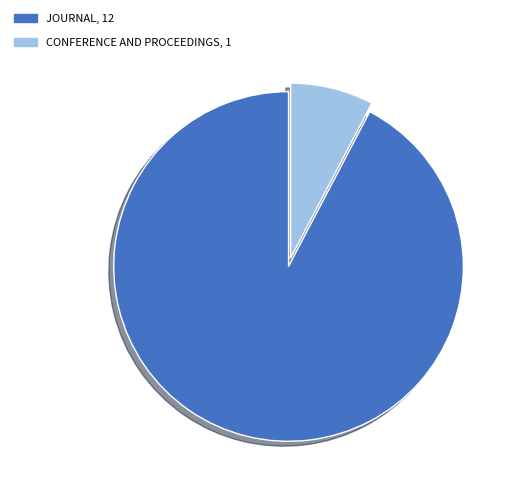

Does any single category account for the majority?

Yes